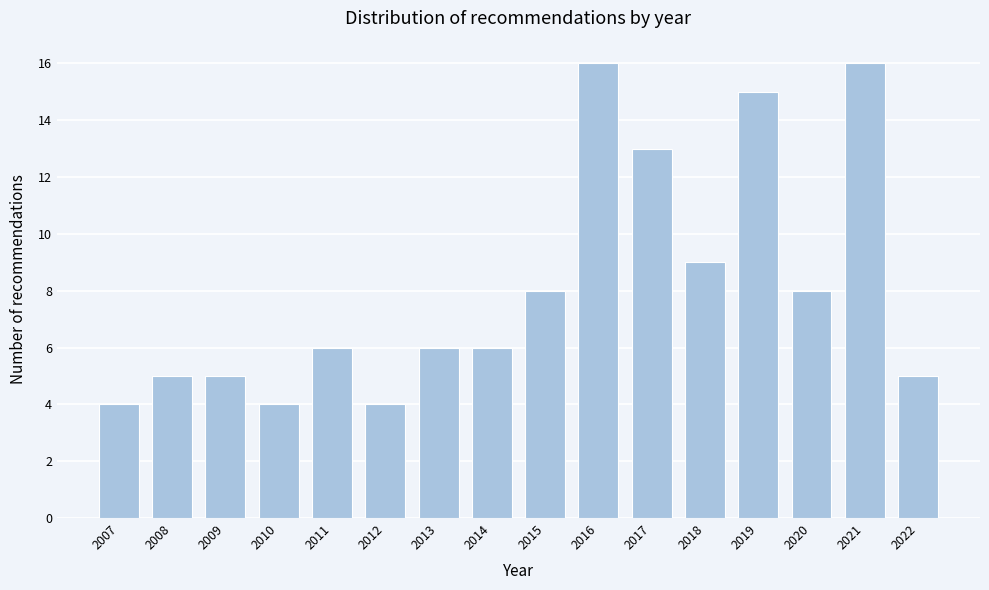

Reading left to right, list all the values displayed in this chart.

4	5	5	4	6	4	6	6	8	16	13	9	15	8	16	5